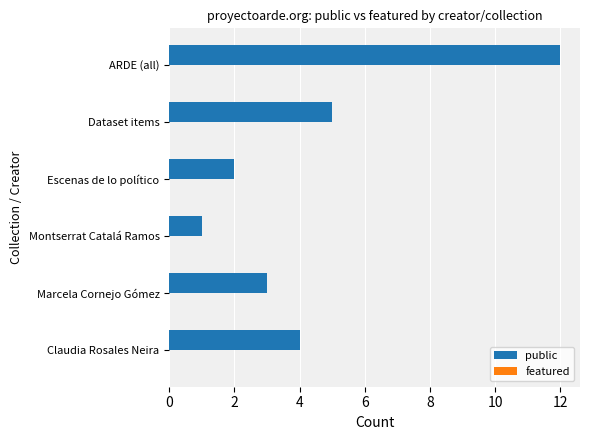

Reading bottom to top, what are all the values shown in this chart?

Claudia Rosales Neira=4	Marcela Cornejo Gómez=3	Montserrat Catalá Ramos=1	Escenas de lo político=2	Dataset items=5	ARDE (all)=12